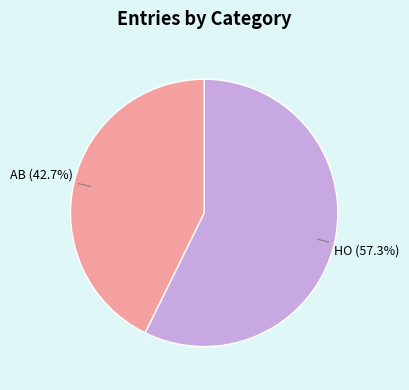

Is there any slice that represents more than half of the pie?

Yes